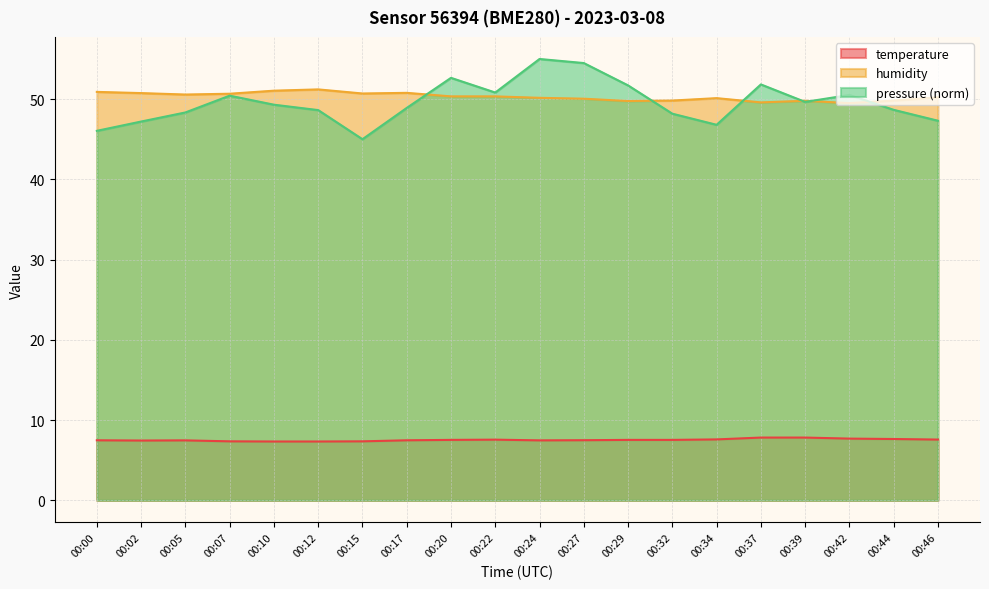

True or false: temperature and humidity cross at least once.

False